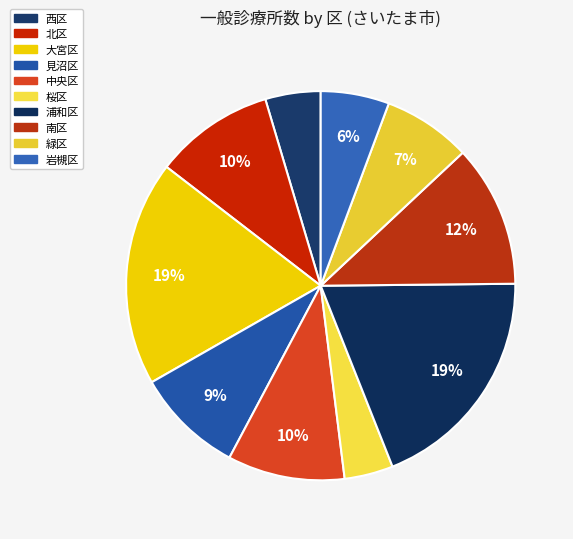

Which slice is the smallest?

桜区